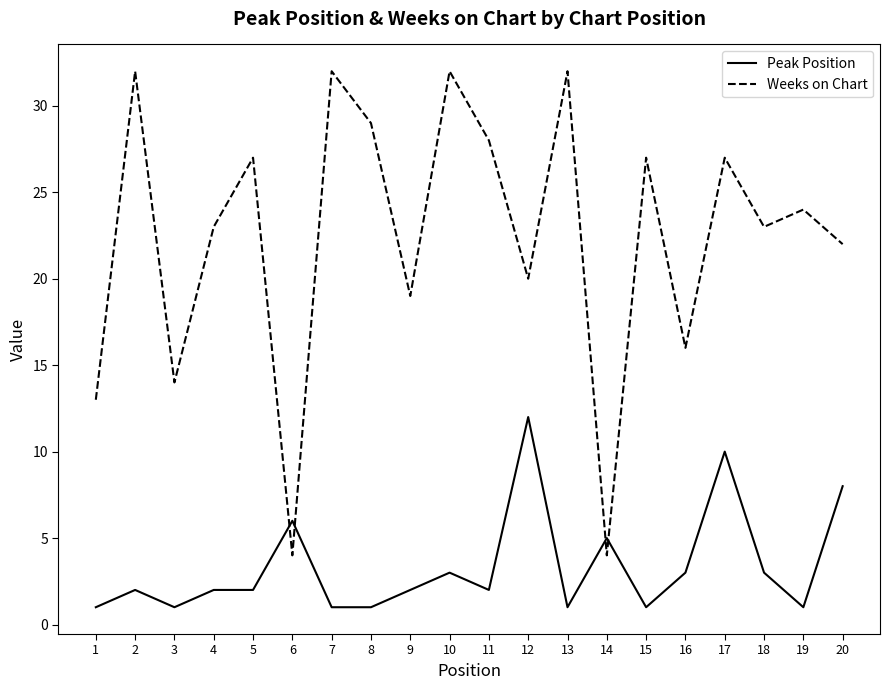

True or false: Peak Position has a value of 5 at 14.

True